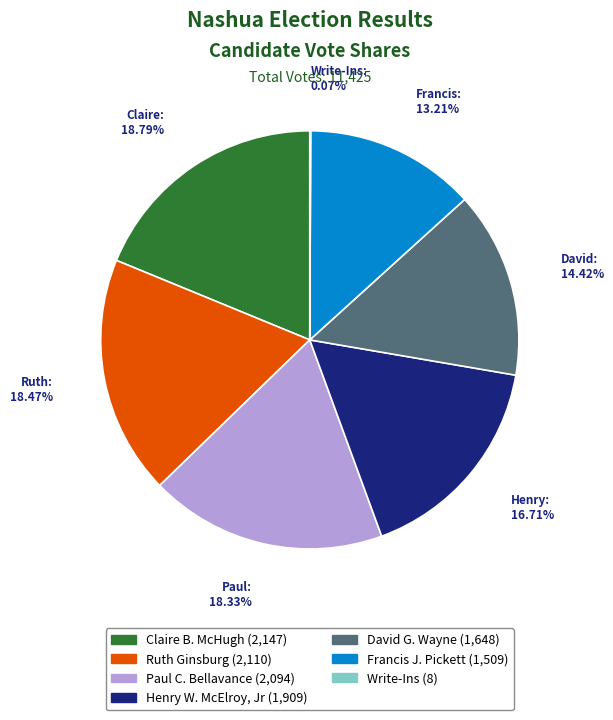

To the nearest percent, what percentage of the pie is Henry W. McElroy, Jr?

17%